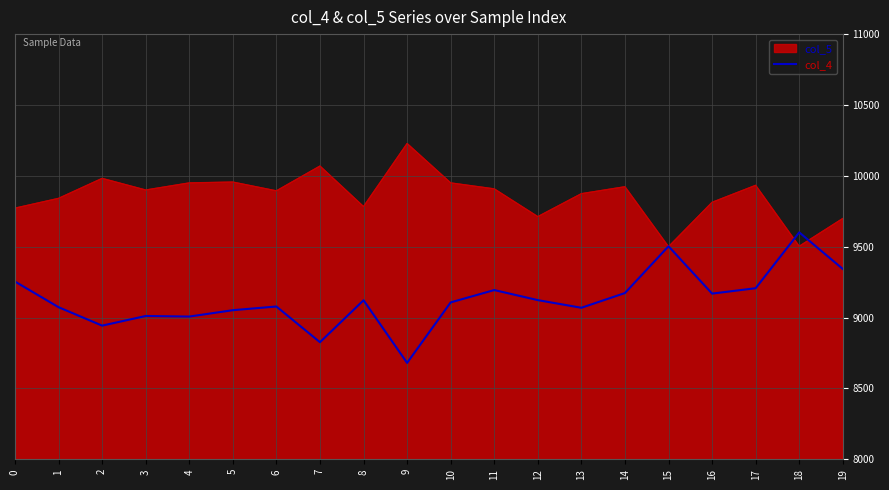

Which label corresponds to the smallest value in the chart?

9